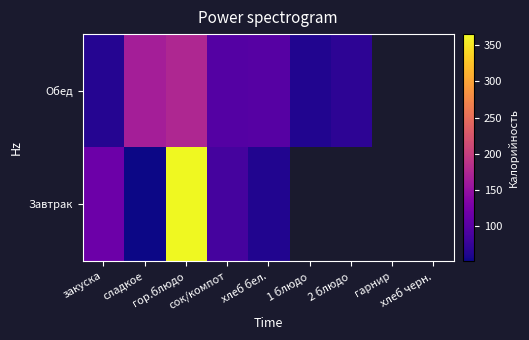

The Обед series shows 30.5 at 1 блюдо. True or false?

False